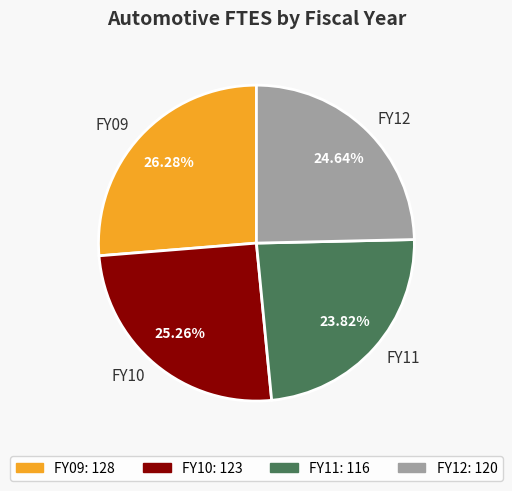

To the nearest percent, what percentage of the pie is FY09?

26%